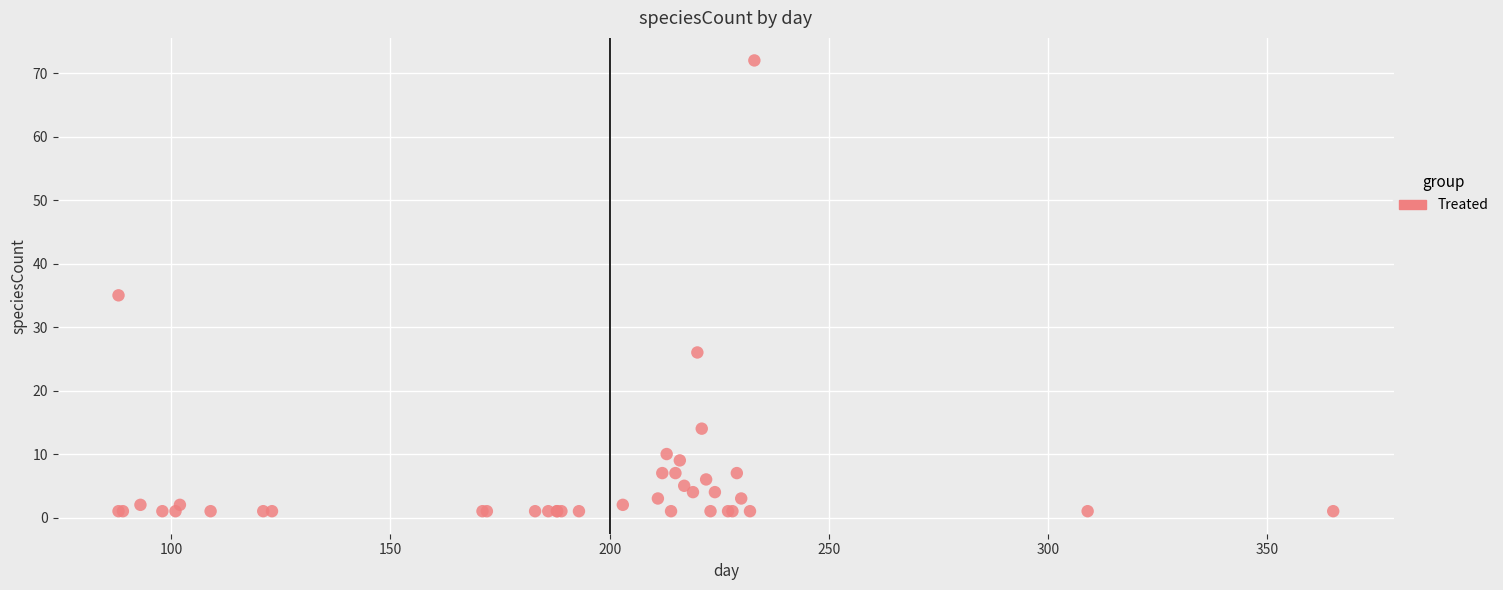

What Y value in the scatter plot is closest to 36?

35